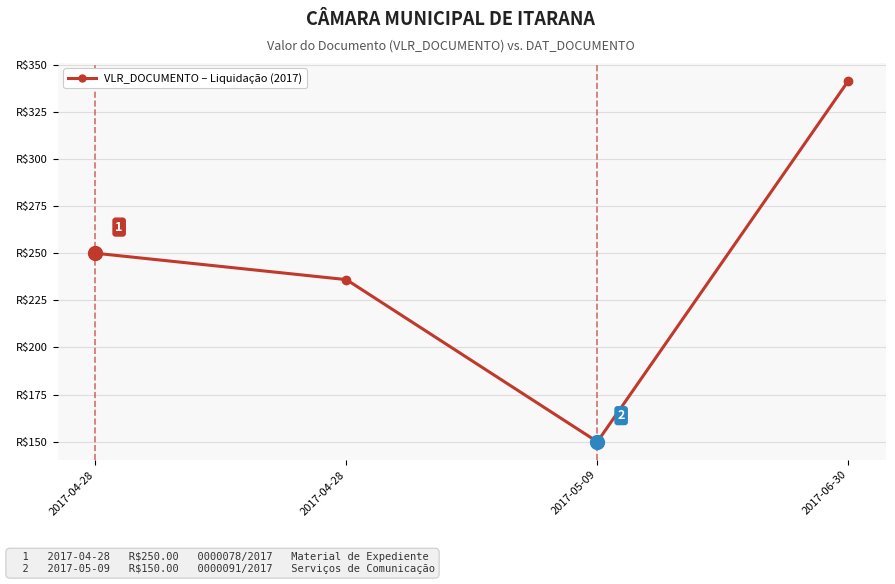

Reading left to right, transcribe all the data shown in this chart.

250.0	236.0	150.0	341.4